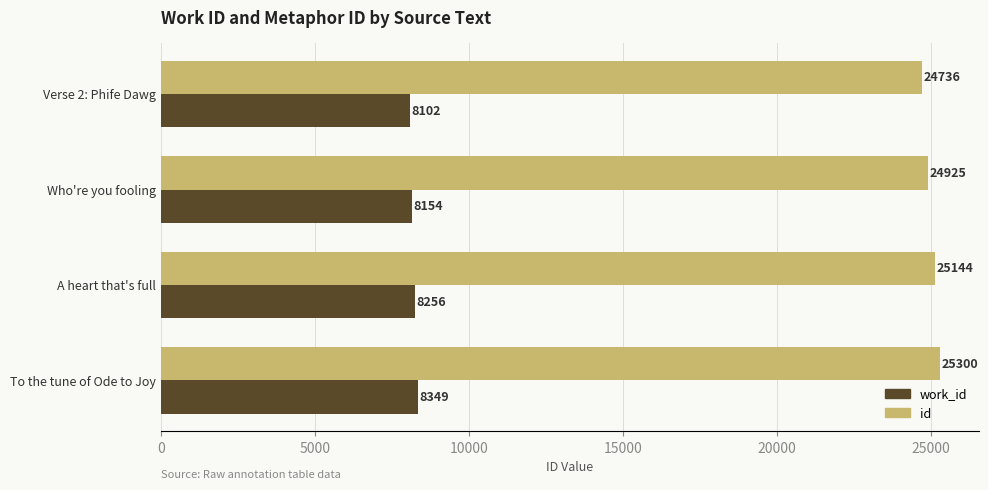

What is the greatest value displayed?

25300